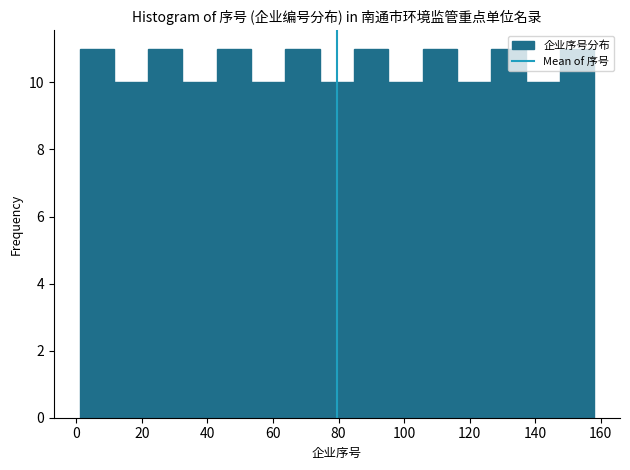

Reading left to right, transcribe this chart: for each bar, give the range it covers on the x-axis and its height. Neither the bar edges nor the heights are printed on the chart, so give them approximately, as read against the axes.

2 to 12: 11
12 to 22: 10
22 to 32: 11
32 to 42: 10
42 to 54: 11
54 to 64: 10
64 to 74: 11
74 to 84: 10
84 to 96: 11
96 to 106: 10
106 to 116: 11
116 to 126: 10
126 to 138: 11
138 to 148: 10
148 to 158: 11